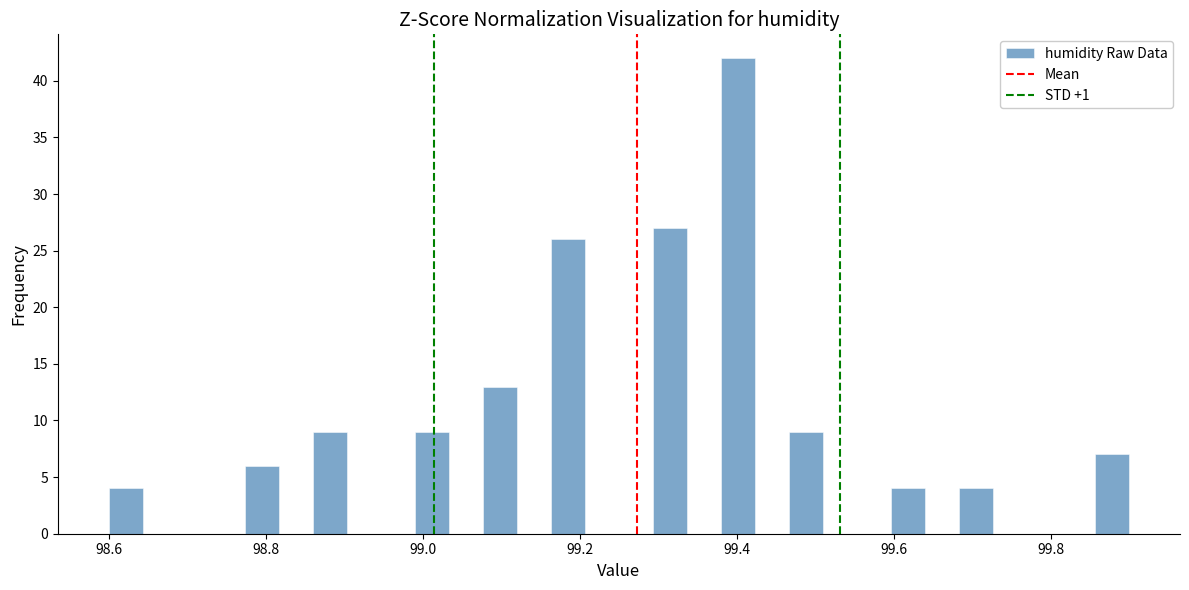

Read against the x-axis, roughly where is the centre of the tallest bar?

99.40